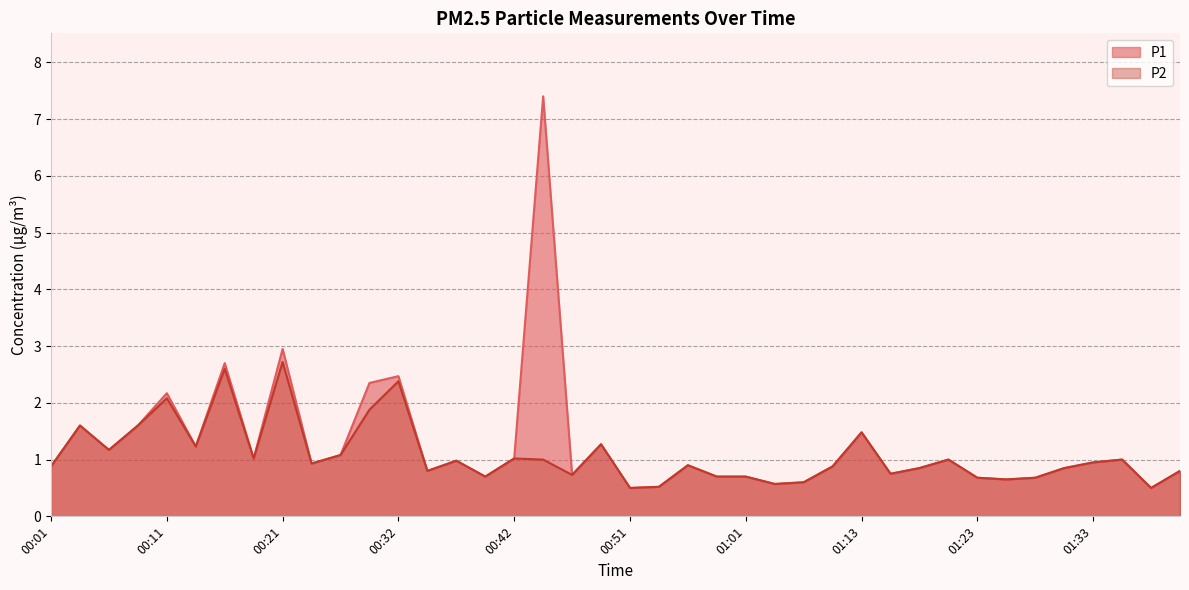

At which category is the sum across all series the highest?

00:44